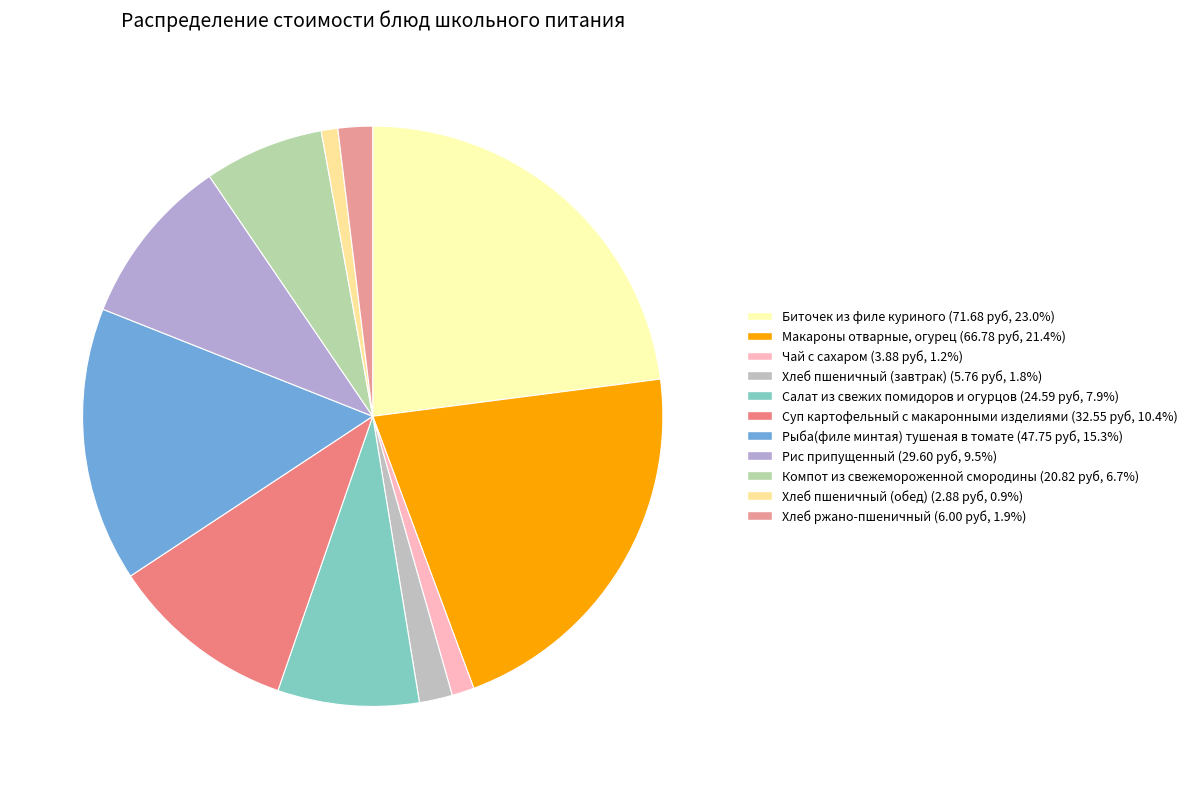

True or false: Хлеб пшеничный (обед) accounts for 1% of the total.

True